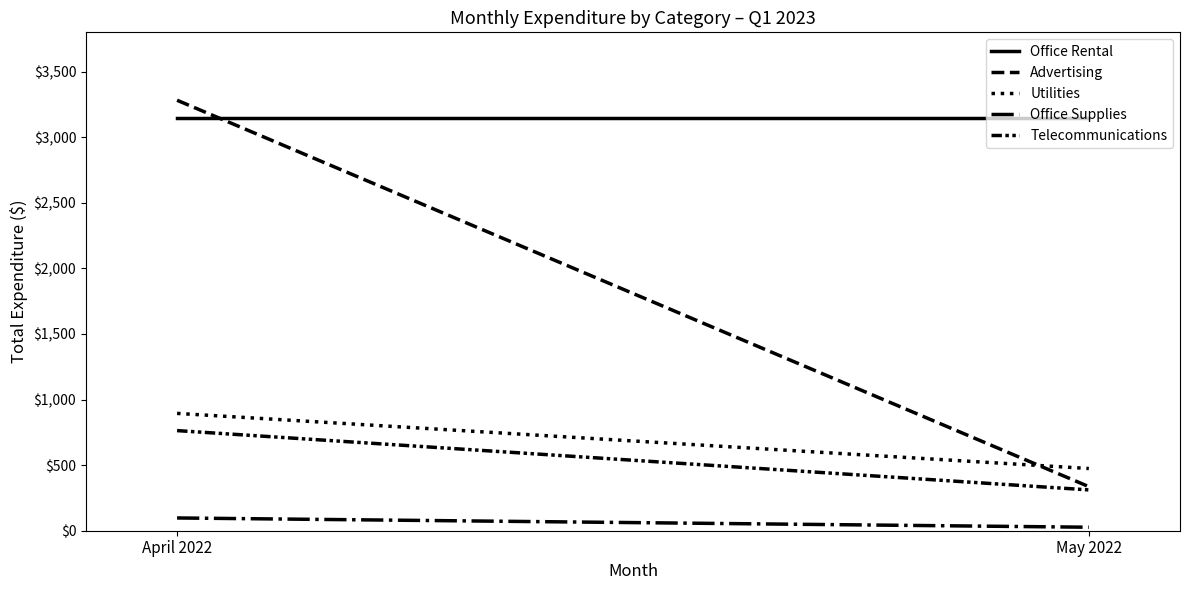

What is the lowest value of the Telecommunications series?

311.2